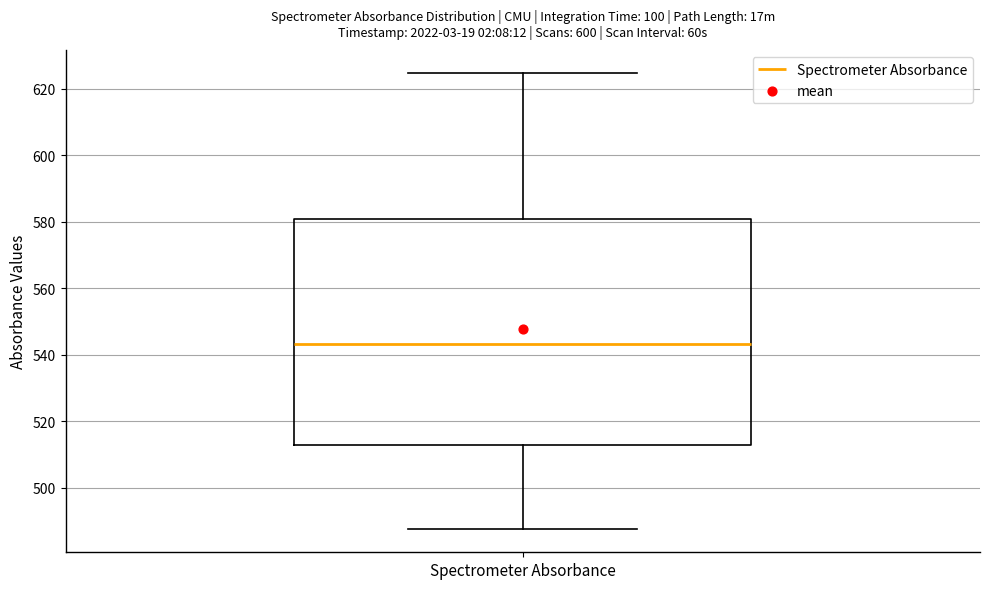

Read this box plot against the y-axis: the position of the median line, the range covered by the box, and the ends of both whiskers. The values are not printed on the chart, so give them approximately, as read against the axis.

median 544, box 512 to 580, whiskers 488 to 624